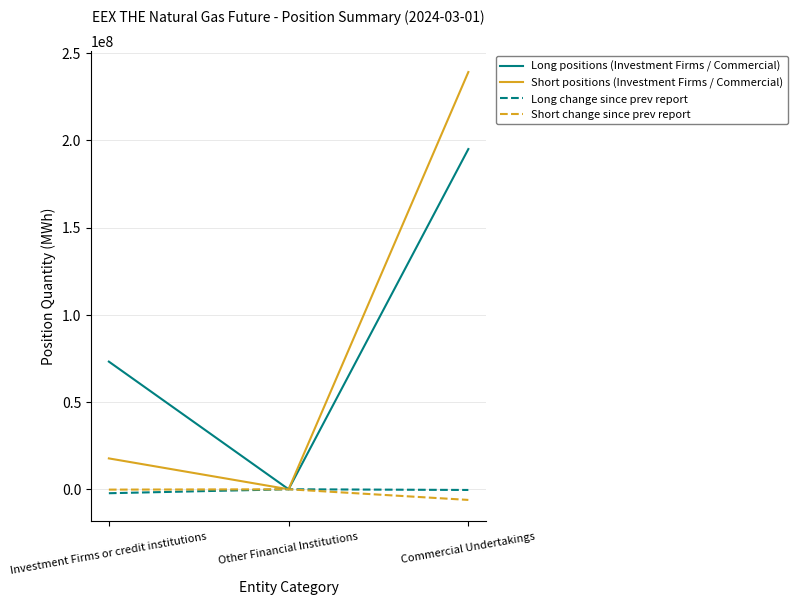

What are all the series names shown in the legend?

Long positions (Investment Firms / Commercial), Short positions (Investment Firms / Commercial), Long change since prev report, Short change since prev report